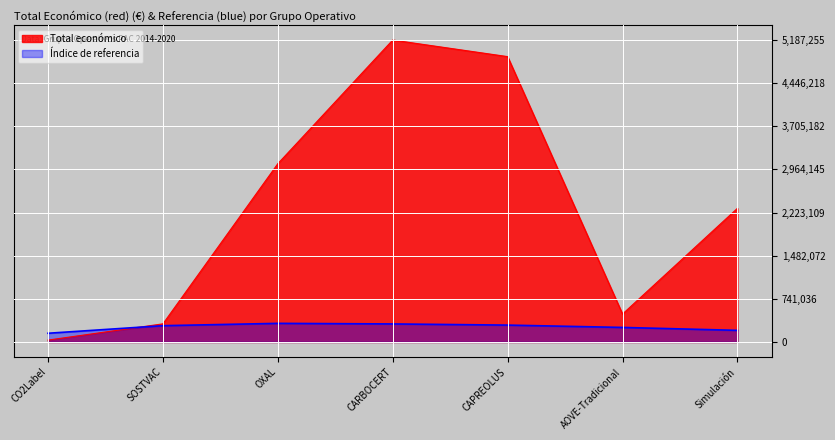

Reading left to right, transcribe all the data shown in this chart.

CO2Label=32480	SOSTVAC=311553	OXAL=3062871	CARBOCERT=5187255	CAPREOLUS=4902645	AOVE-Tradicional=479882	Simulación=2296067